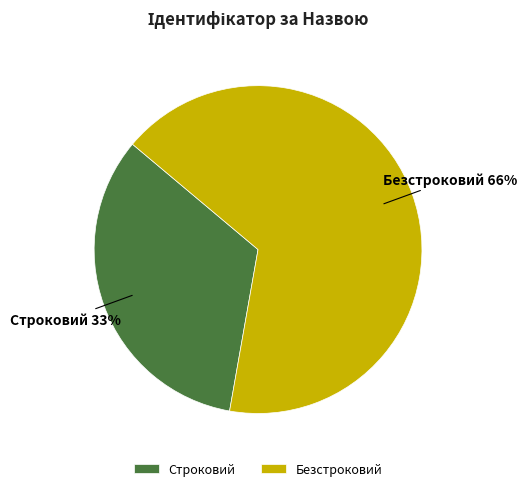

Does Безстроковий represent more than half of the total?

Yes